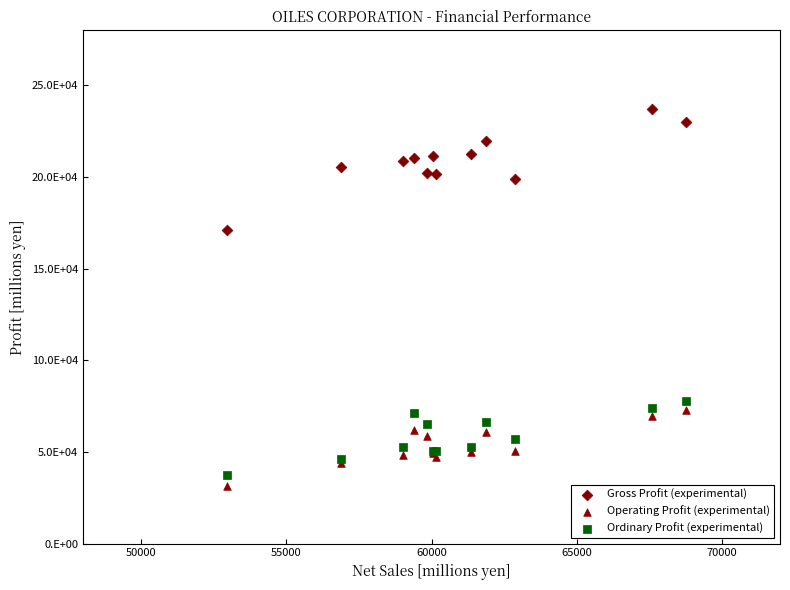

Which series has the largest Y range (max minus min)?

Gross Profit (experimental)